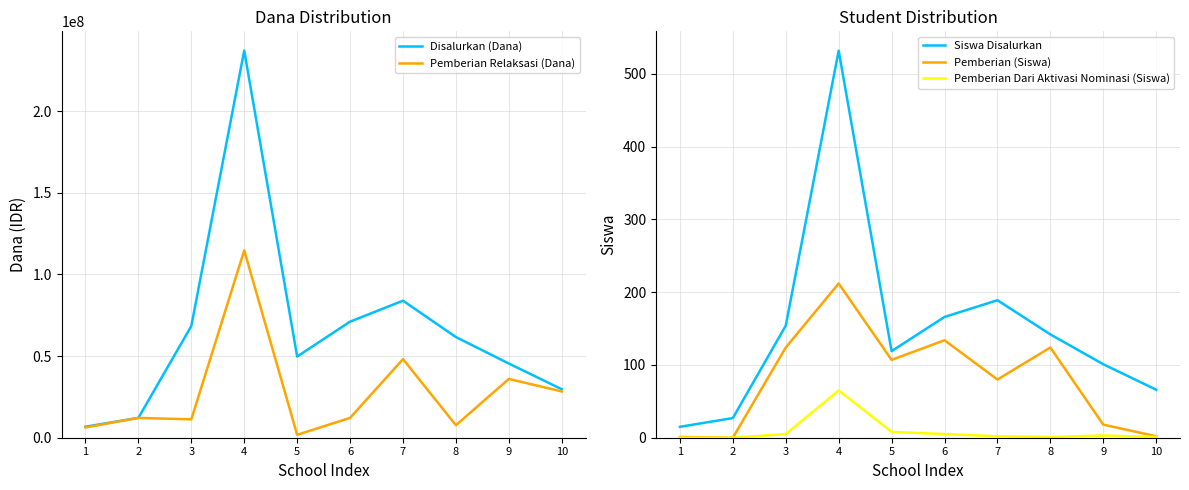

Where is Siswa Disalurkan nearest to the value 273?

7